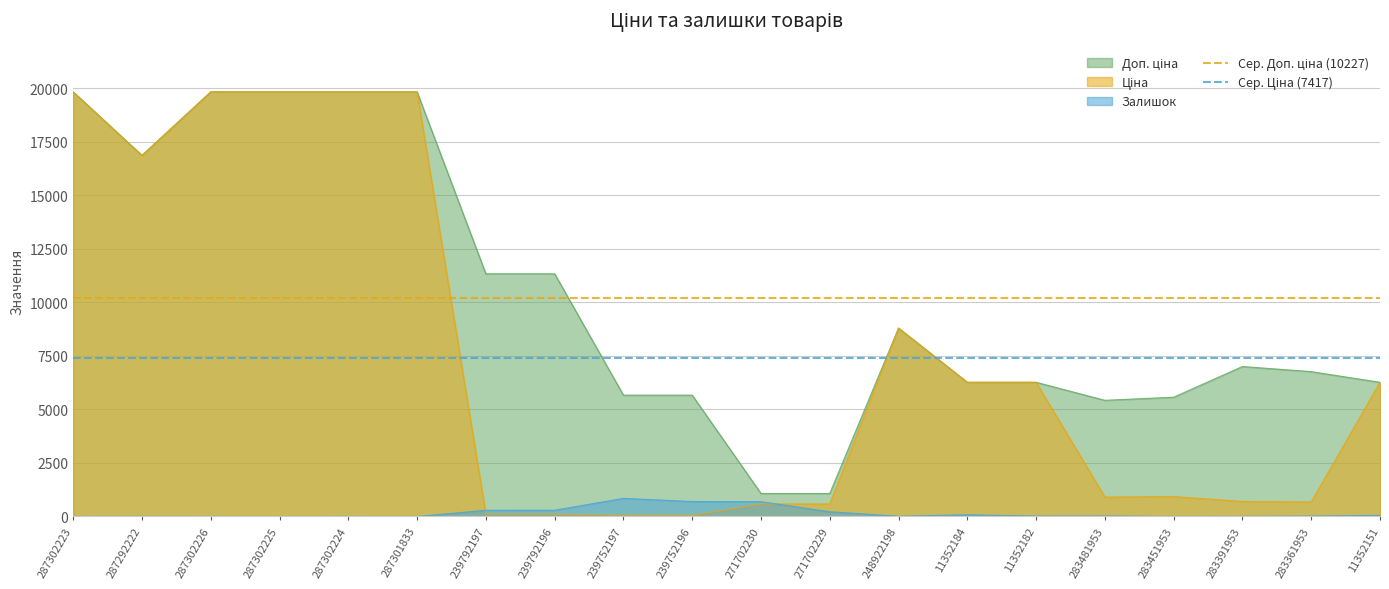

Where is Сер. Ціна (7417) nearest to the value 7416?

287302223